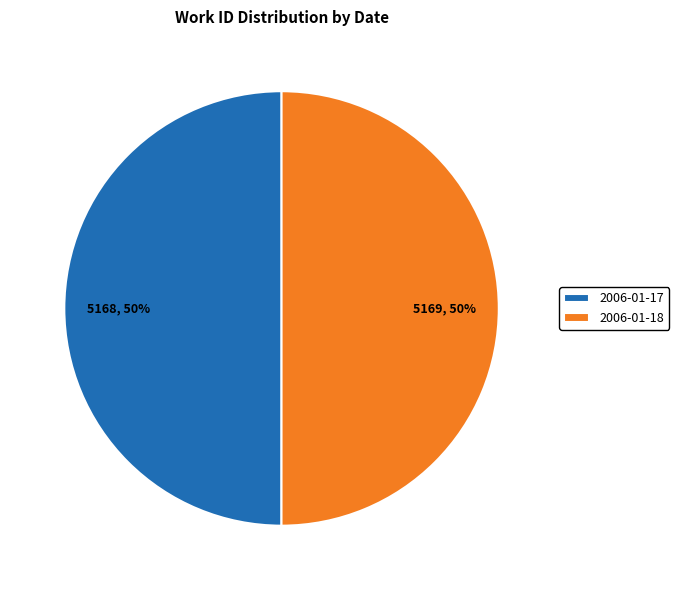

What is the ratio of the value at 2006-01-17 to the value at 2006-01-18?

1.0